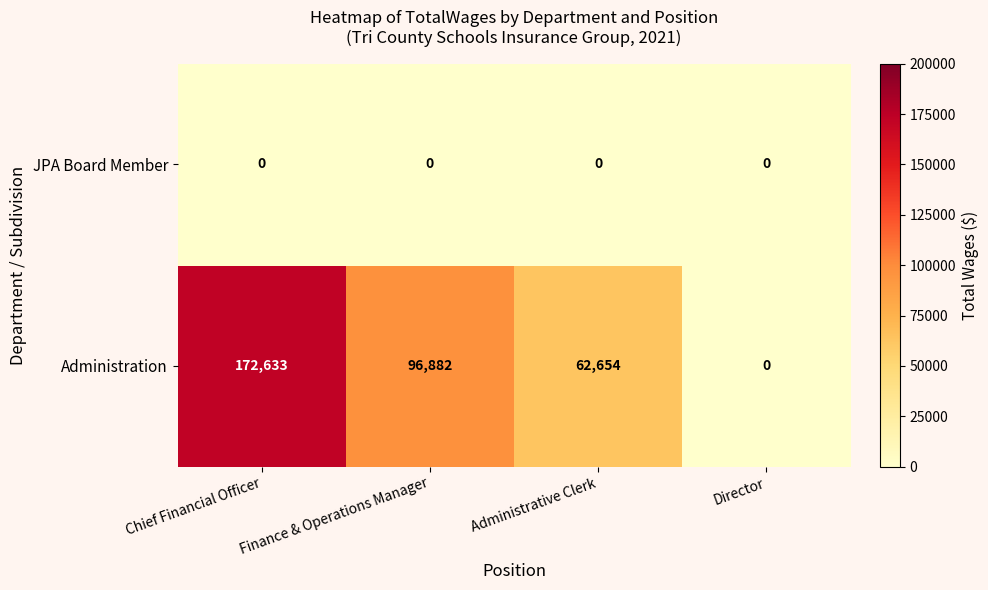

What is the difference between the maximum and minimum values in the Administration series?

172633